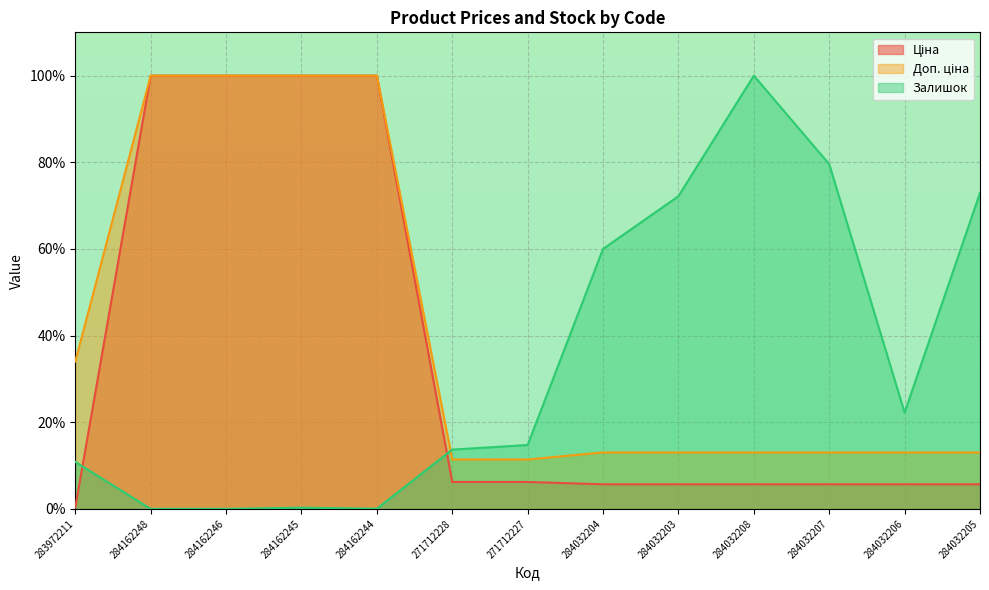

How many series are shown in this chart?

3